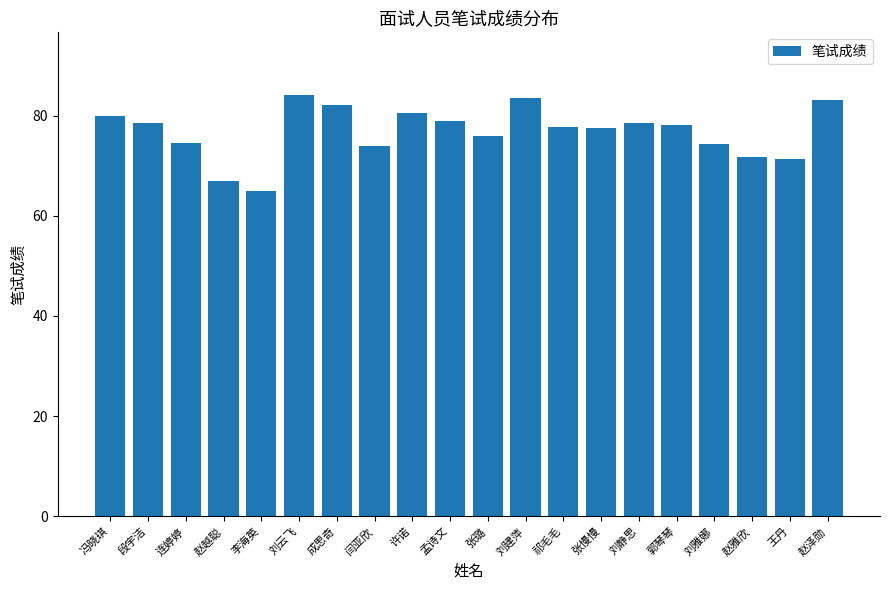

Which label corresponds to the smallest value in the chart?

李海英